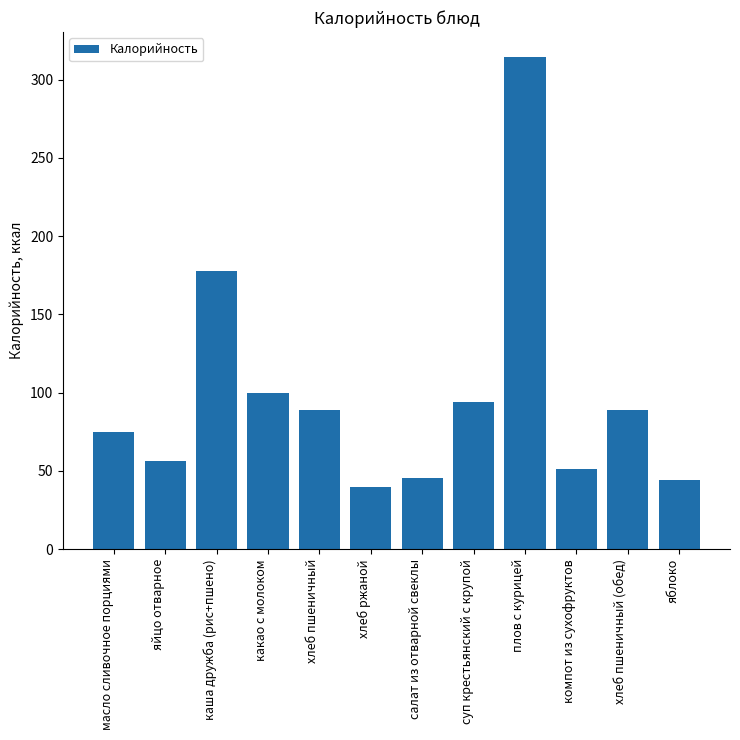

What is the difference between the maximum and minimum values?

275.0